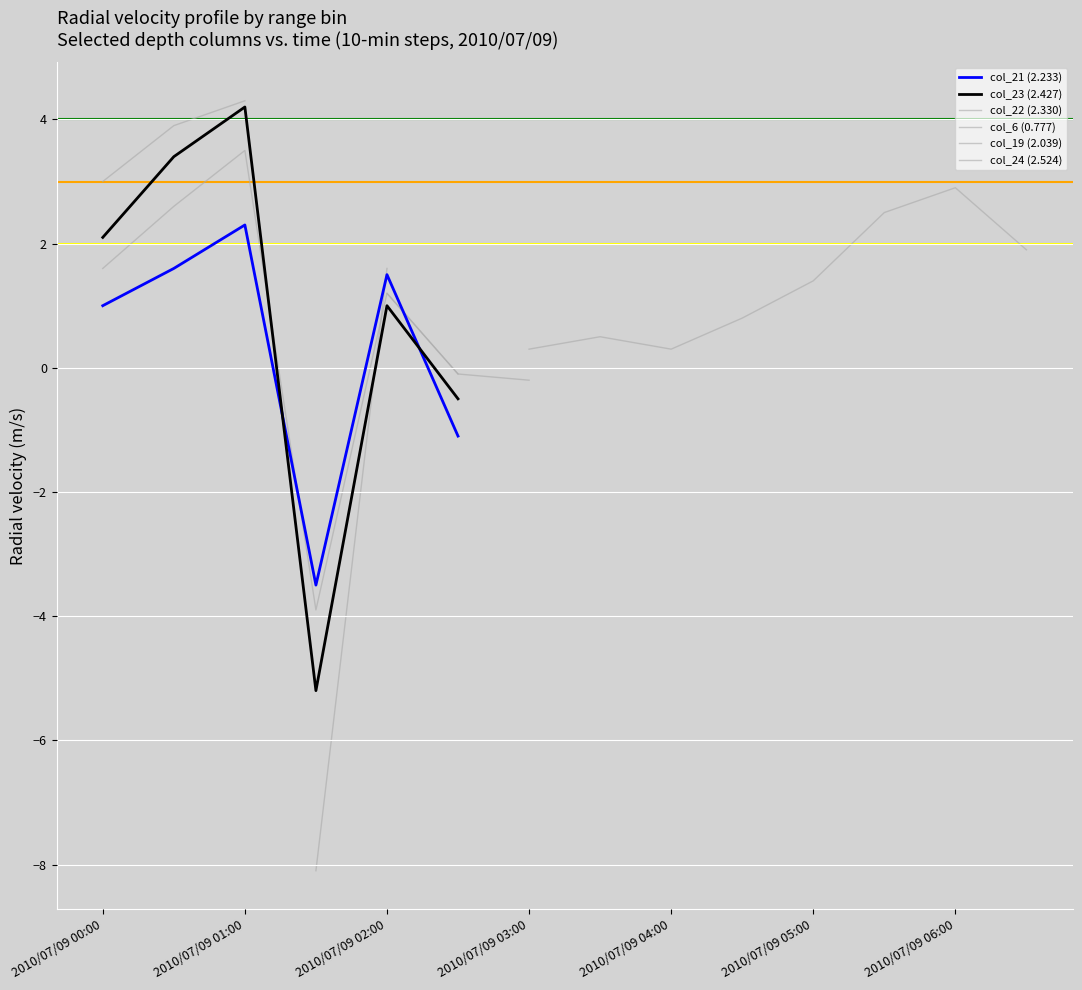

At how many categories does at least one series exceed -5?

14